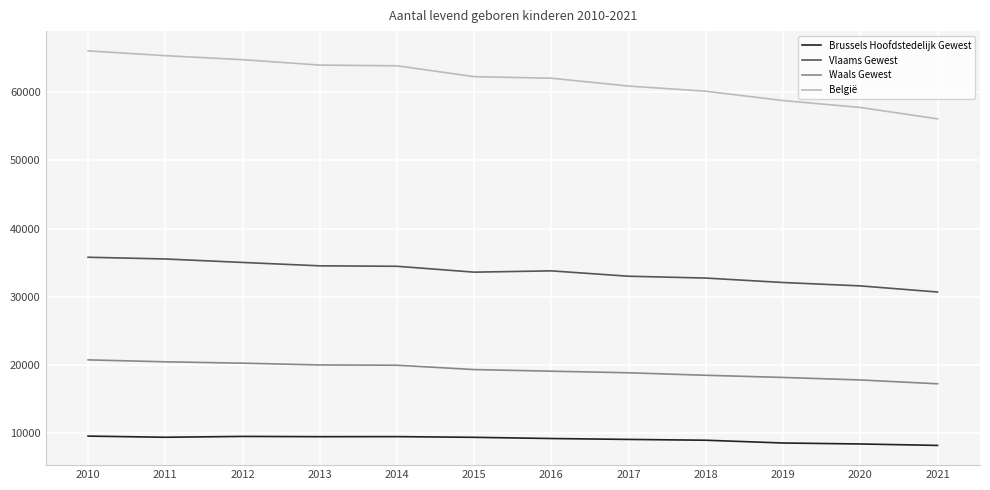

What is the total value across all series at 2020?

115532